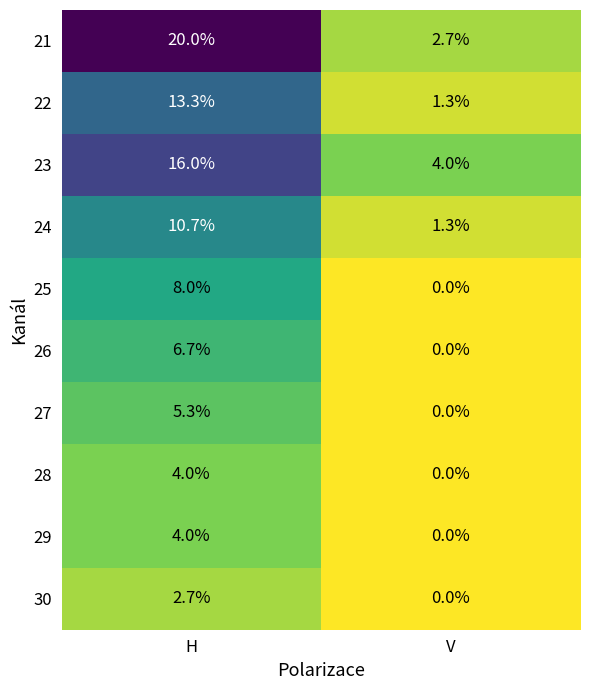

List the labels in order of 27 value, largest first.

H, V